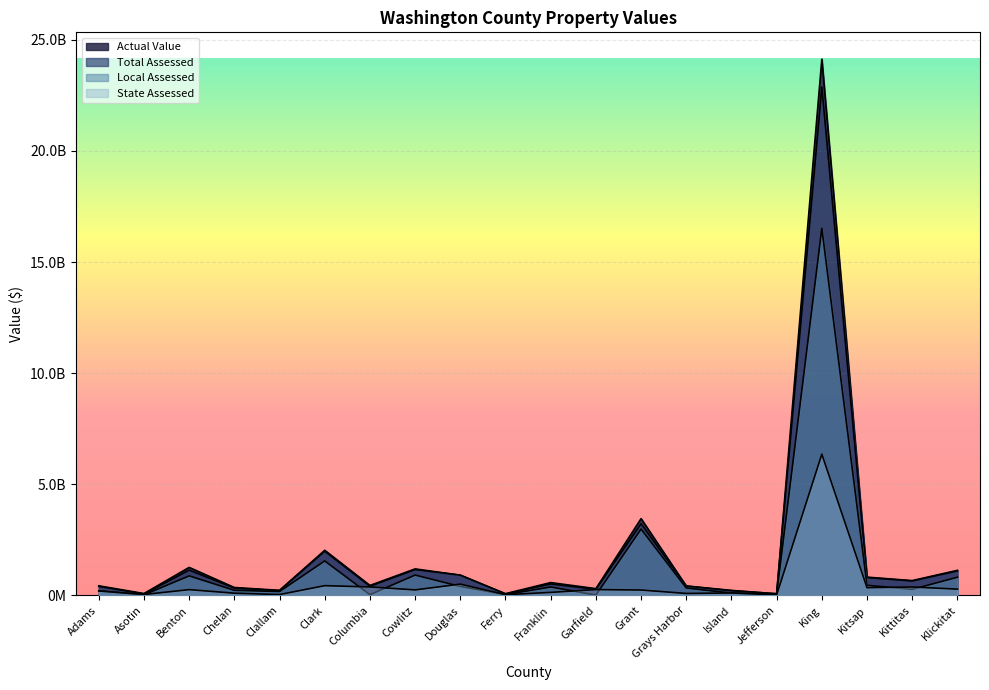

What is the difference between the maximum and minimum values in the Local Assessed series?

16509095722.0